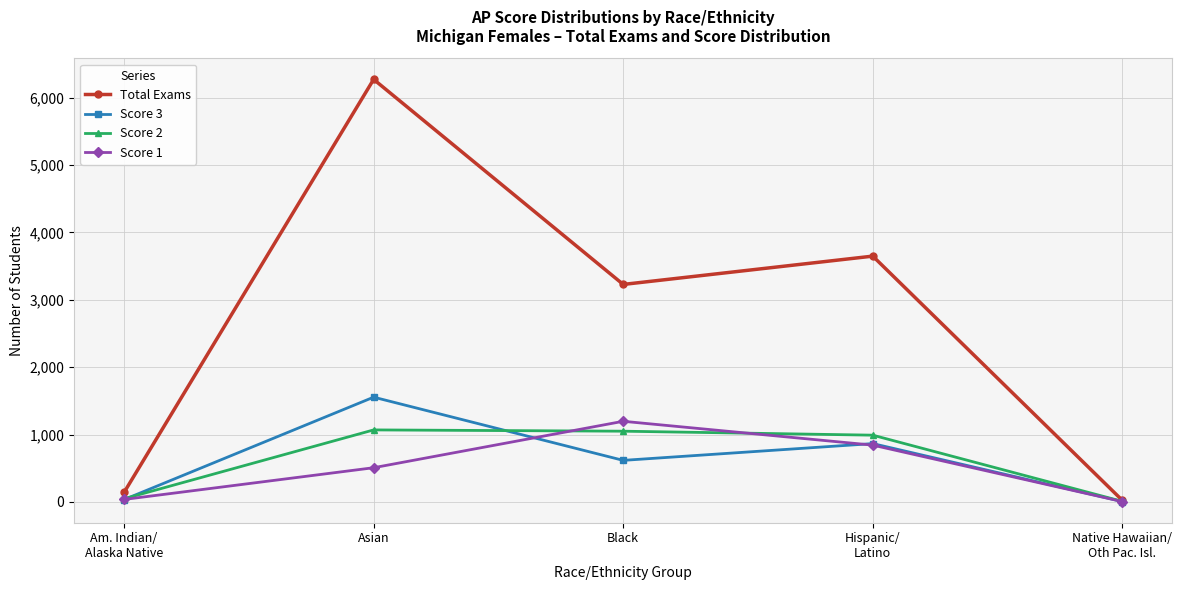

How many interior local valleys does the Total Exams series have?

1